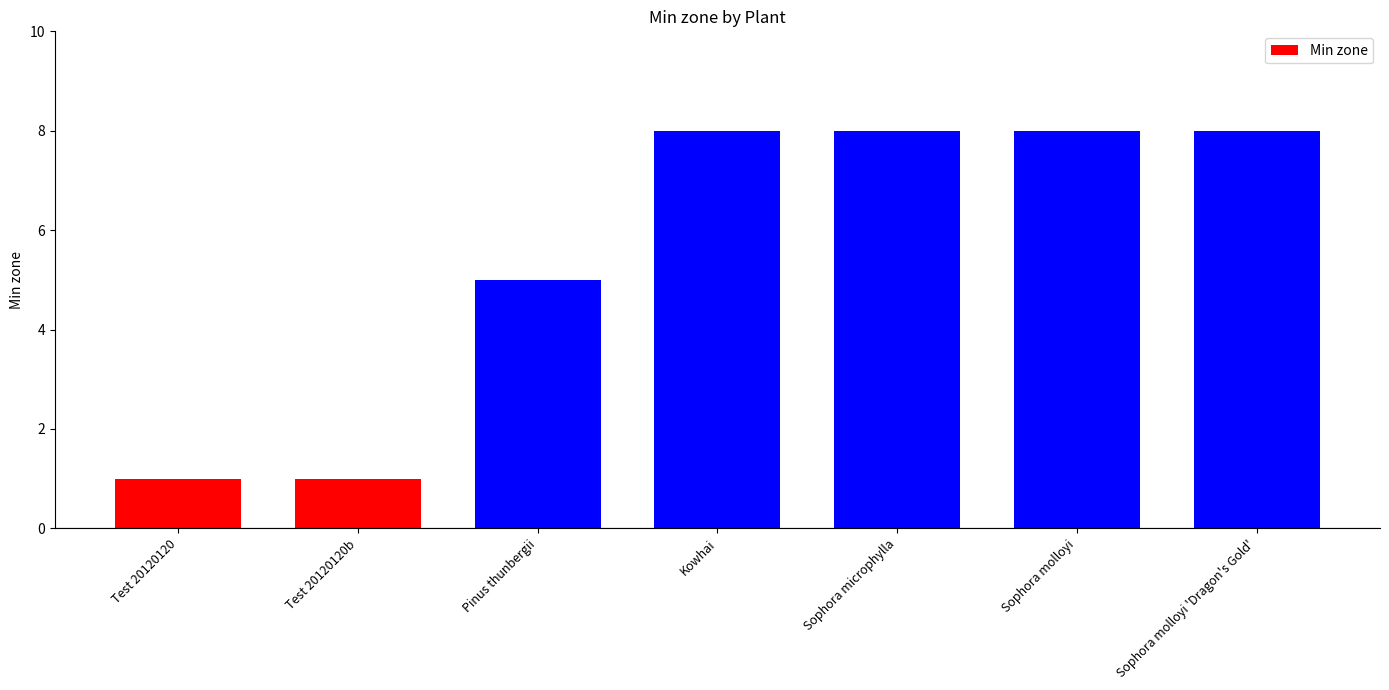

The value at Pinus thunbergii is 7. True or false?

False